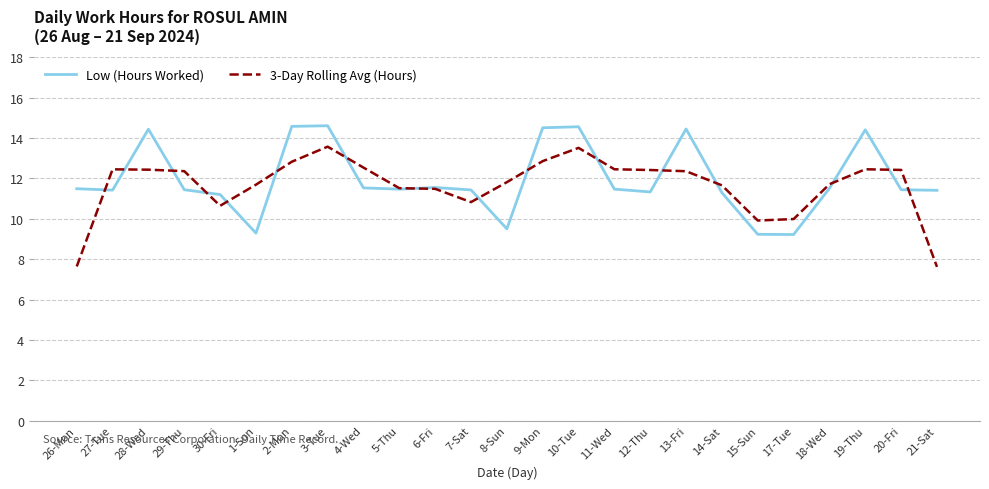

What is the difference between the highest and lowest values at 15-Sun?

0.7